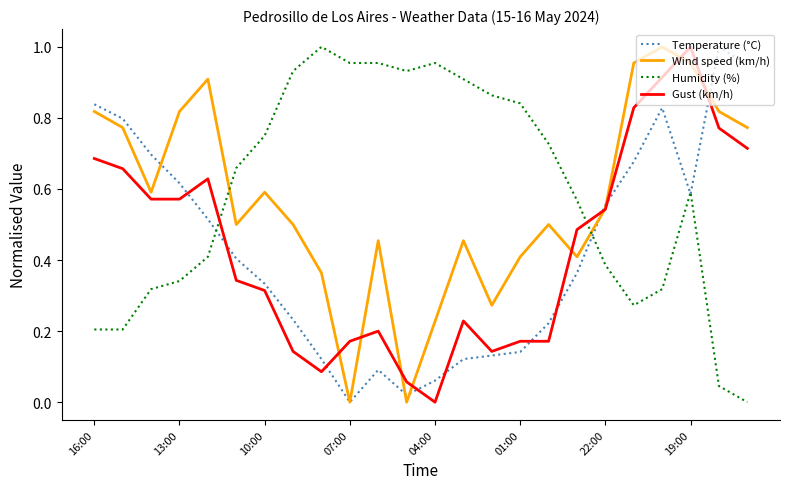

How many intersections are there between Humidity (%) and Wind speed (km/h)?

2